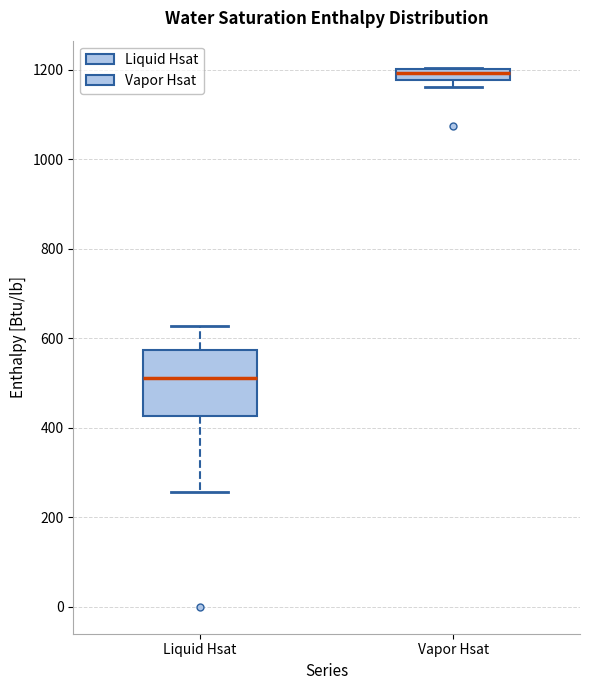

Which box is the tallest, from its lower edge to its upper edge?

Liquid Hsat